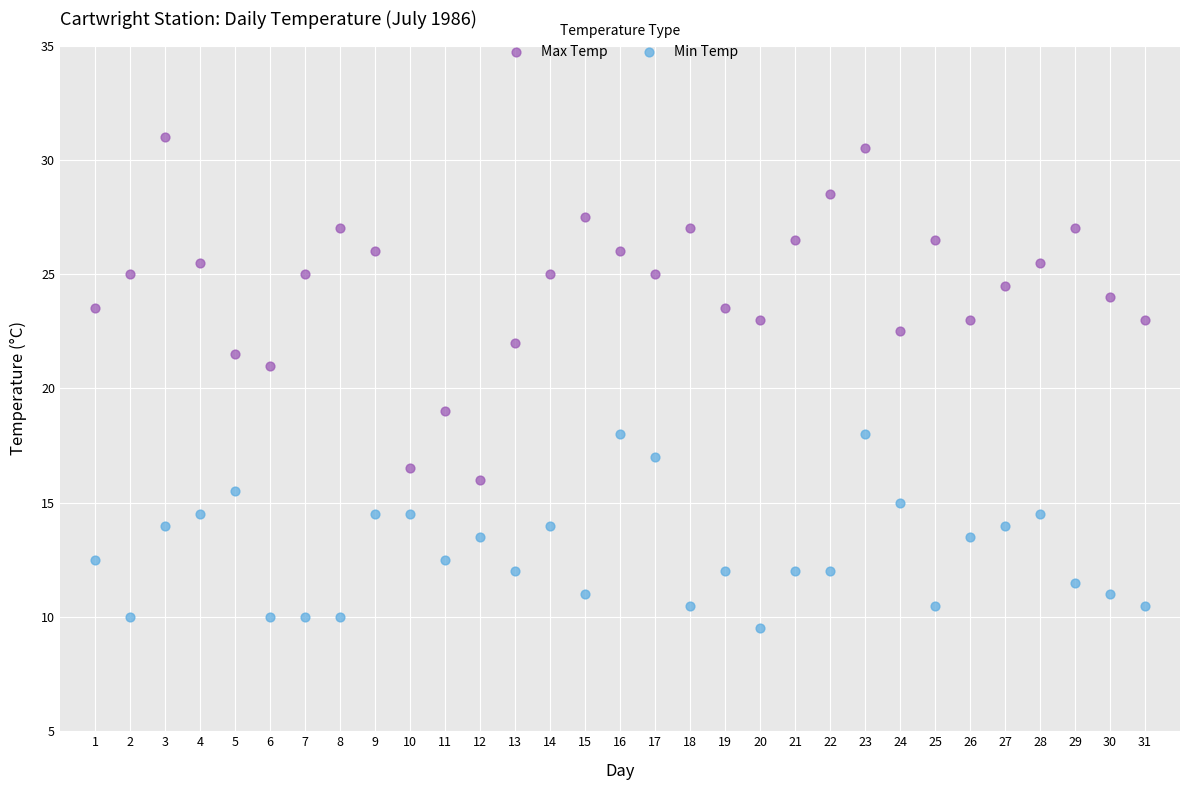

Across all data points, what is the range of X values (max minus min)?

30.0